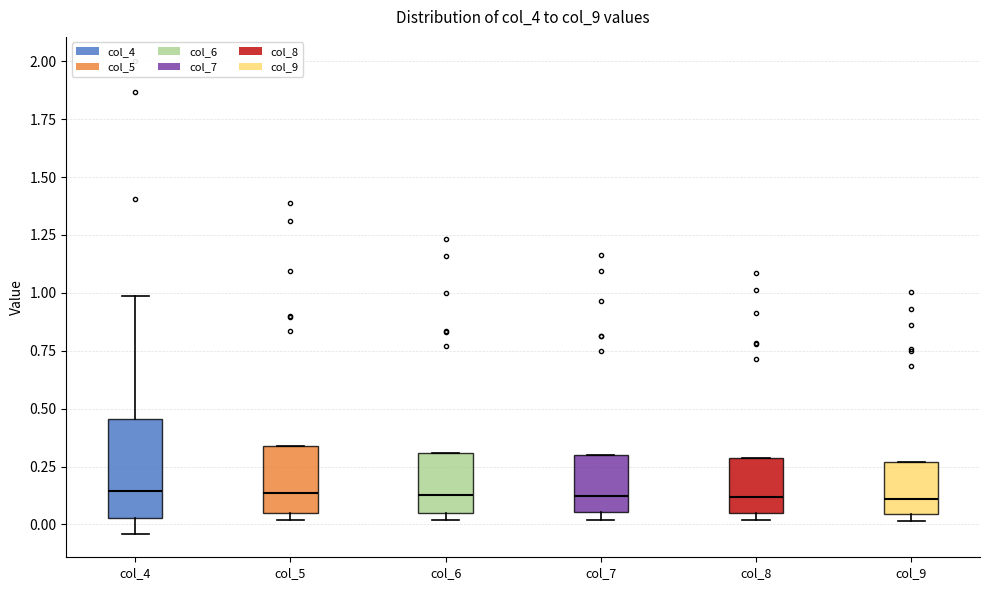

Which box is the tallest, from its lower edge to its upper edge?

col_4